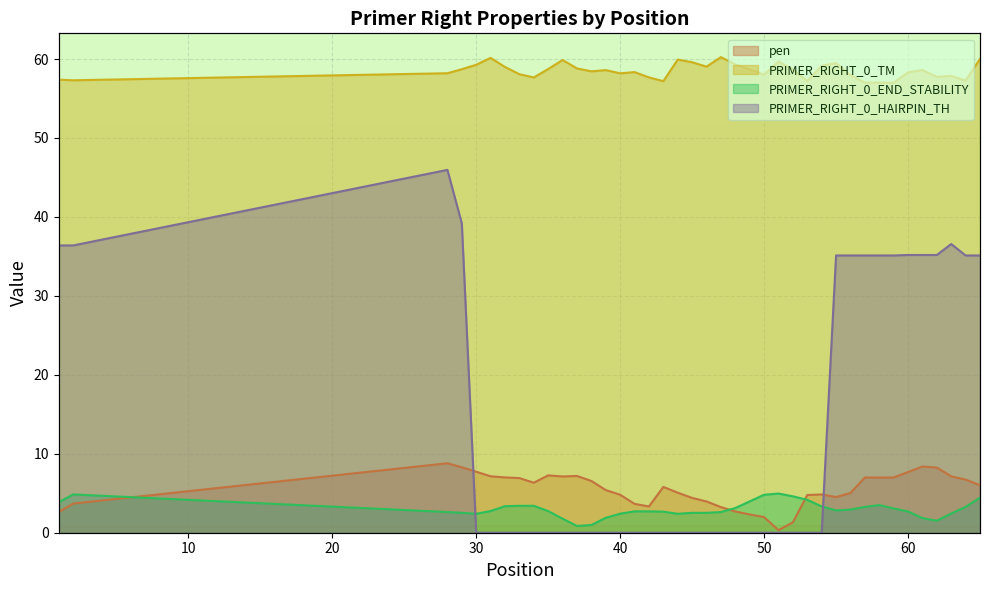

At which category does PRIMER_RIGHT_0_TM reach its first local peak?

31